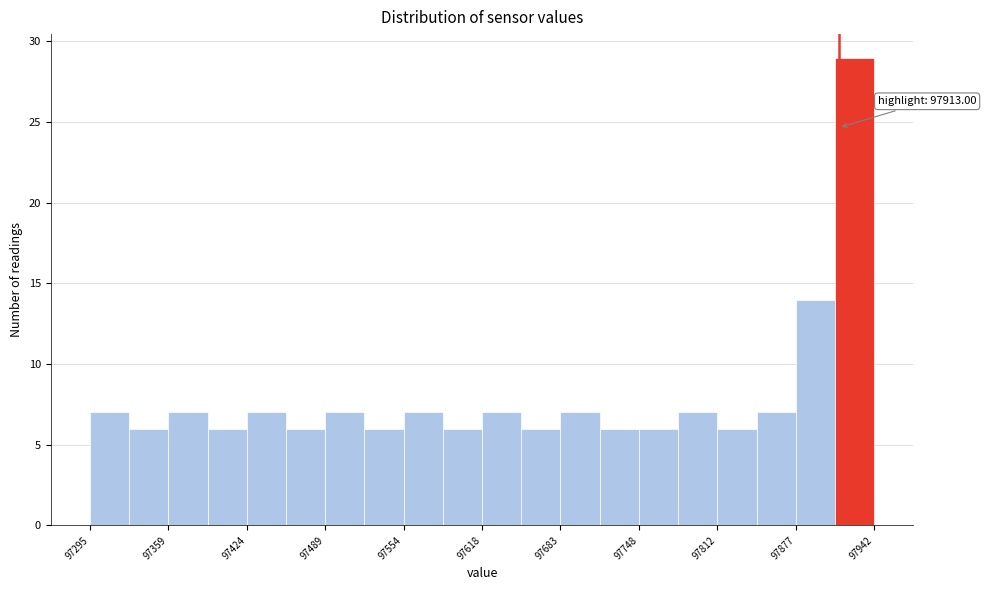

Around what value on the x-axis is the tallest bar? Give the approximate position of its centre, as read against the axis.

97930